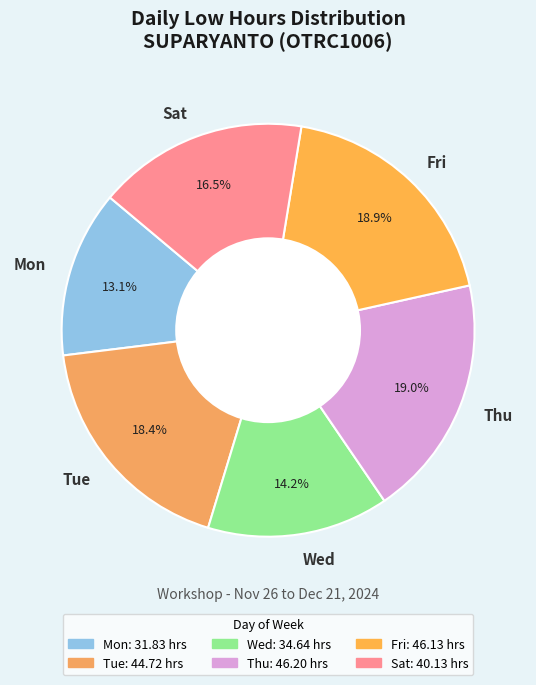

How many slices are in this pie chart?

6